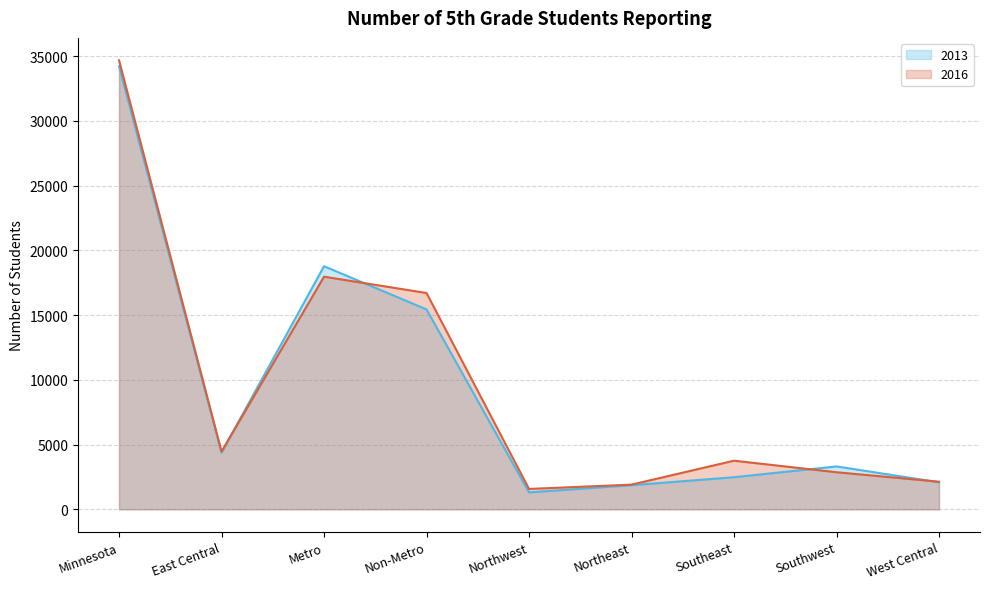

List the series in order of their overall mean, highest first.

2016, 2013